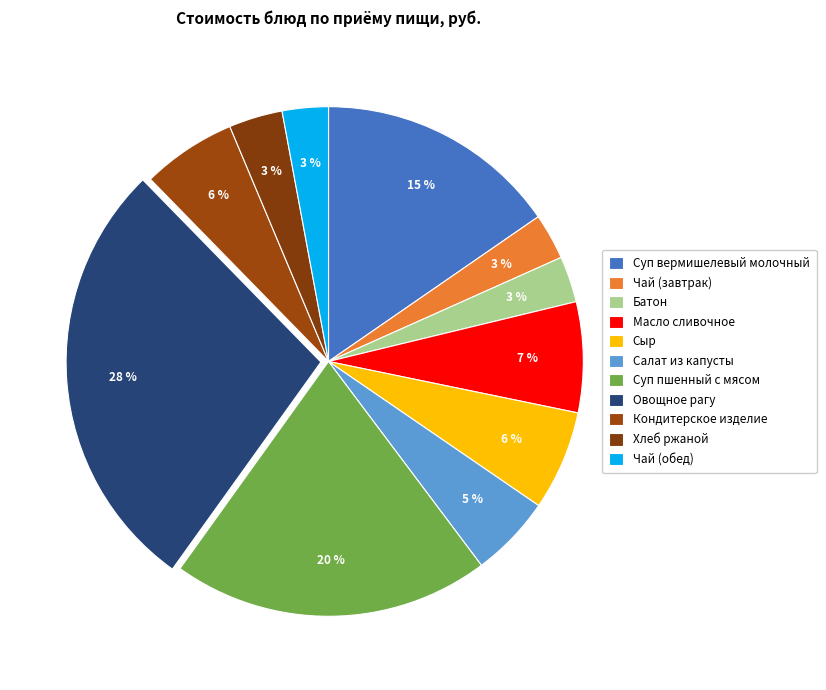

What percentage is the Чай (завтрак) slice, to the nearest percent?

3%